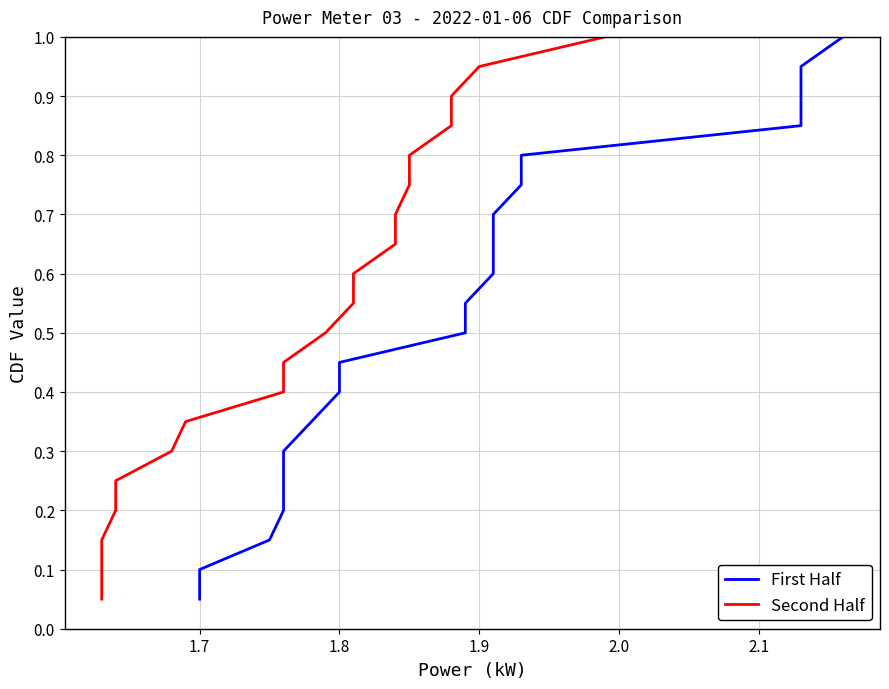

True or false: First Half has more than 1 points higher than both neighbors.

False